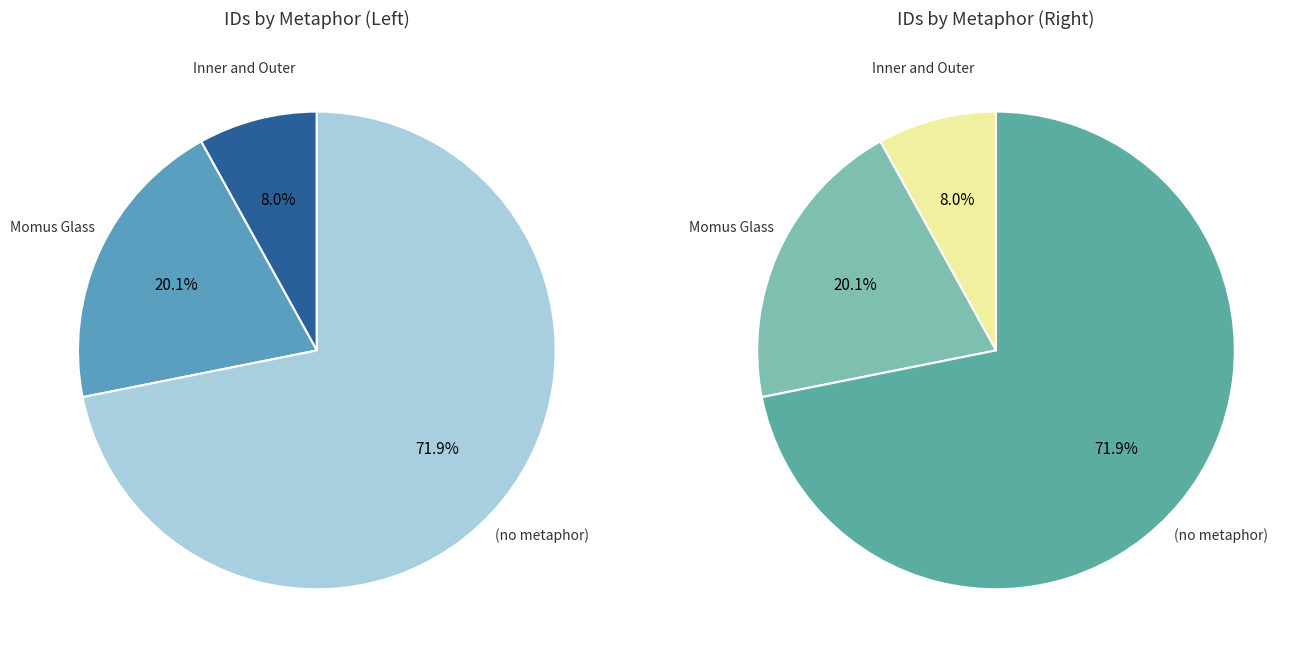

To the nearest percent, what is the combined percentage of Momus Glass and Momus Glass?

20%